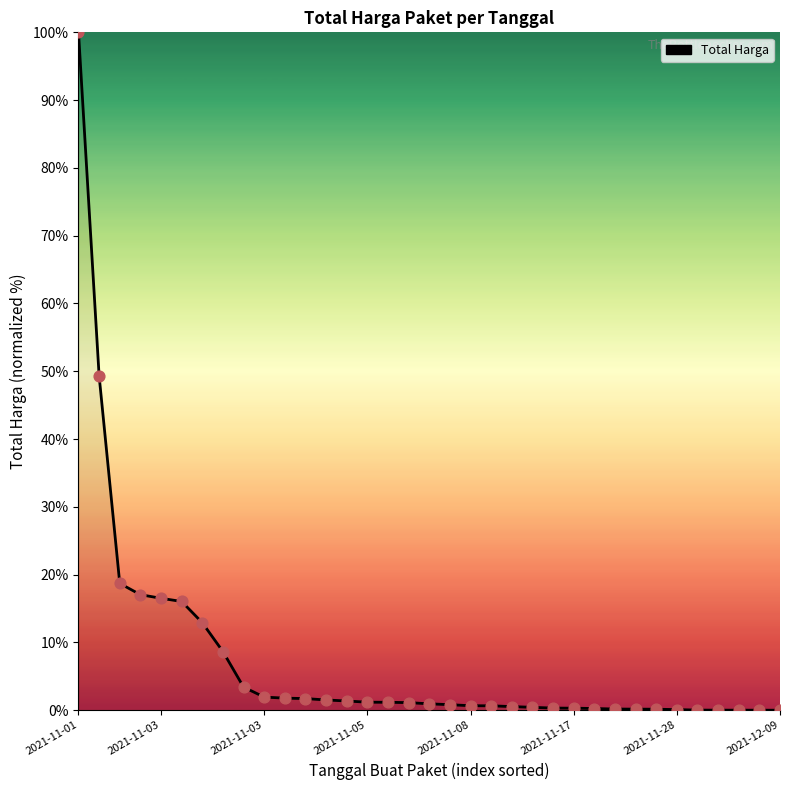

What is the difference between the maximum and minimum values?

100.0